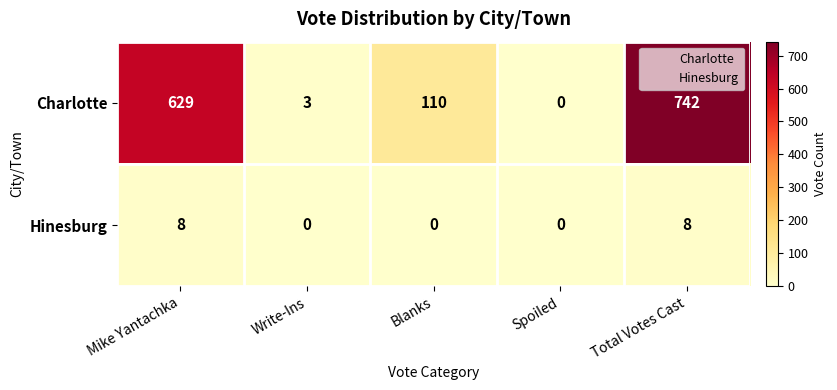

List the series in order of their overall mean, highest first.

Charlotte, Hinesburg